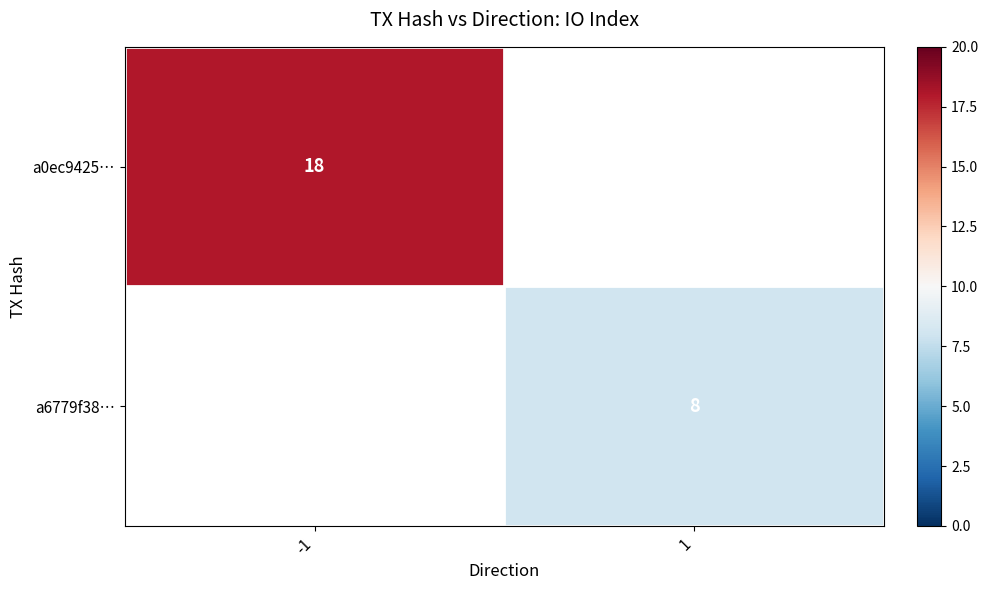

Is it true that a6779f38… equals 8 at 1?

True